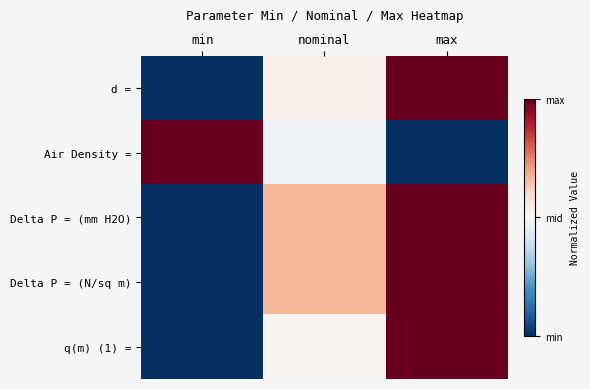

Between min and max, which is larger?

max